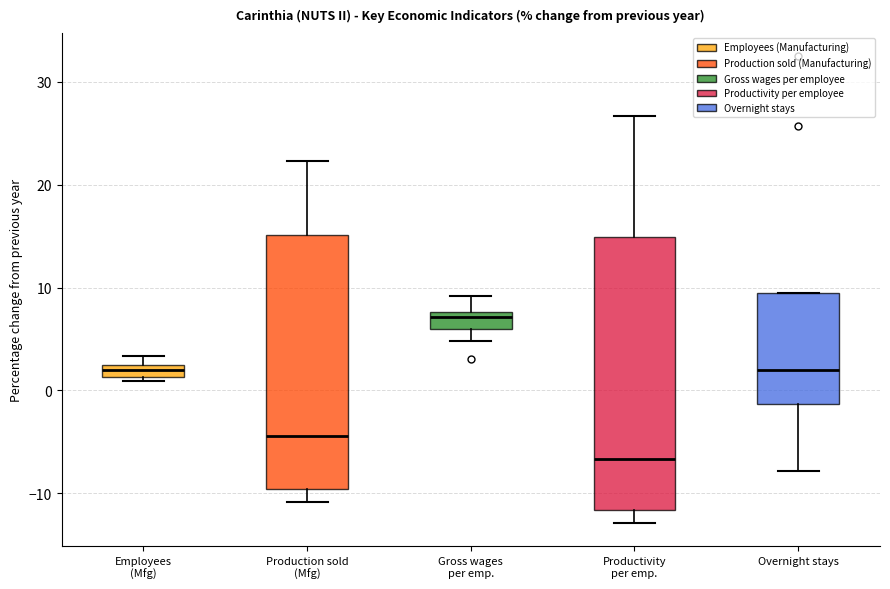

Comparing the boxes themselves (not the whiskers), which one is the tallest?

Productivity per emp.